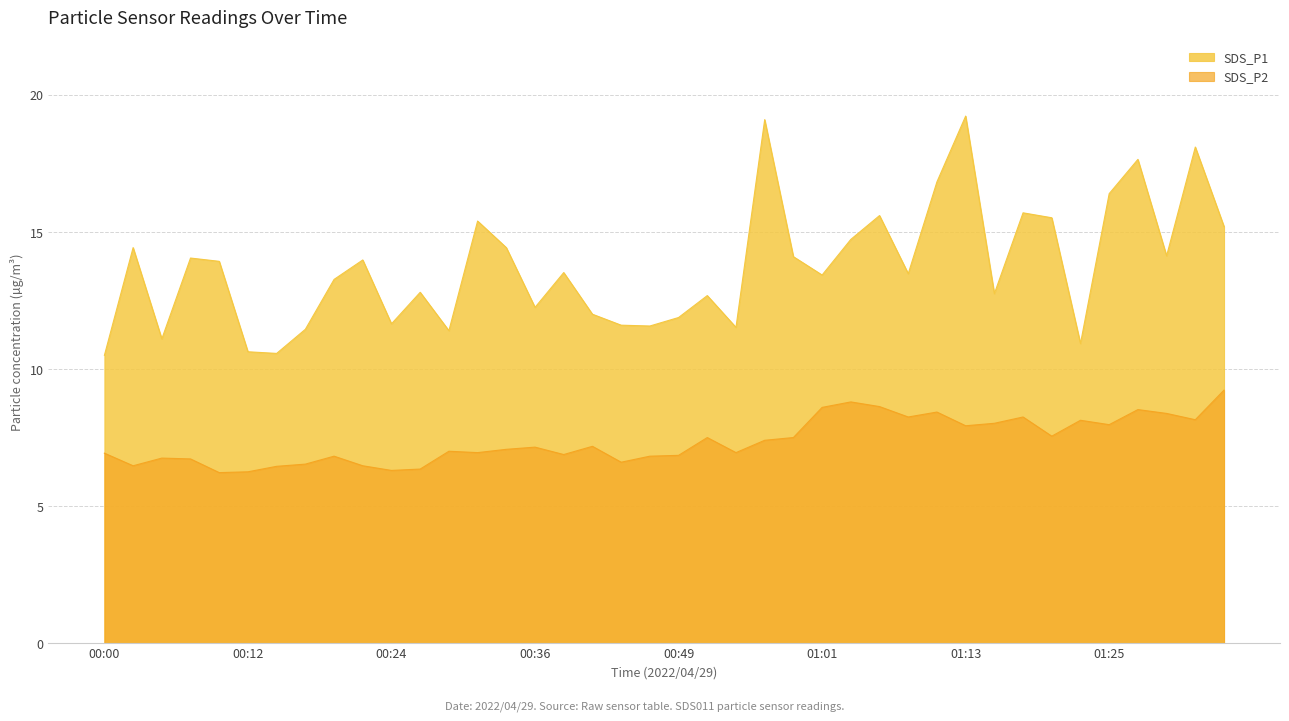

What is the difference between the maximum and minimum values in the SDS_P2 series?

3.0